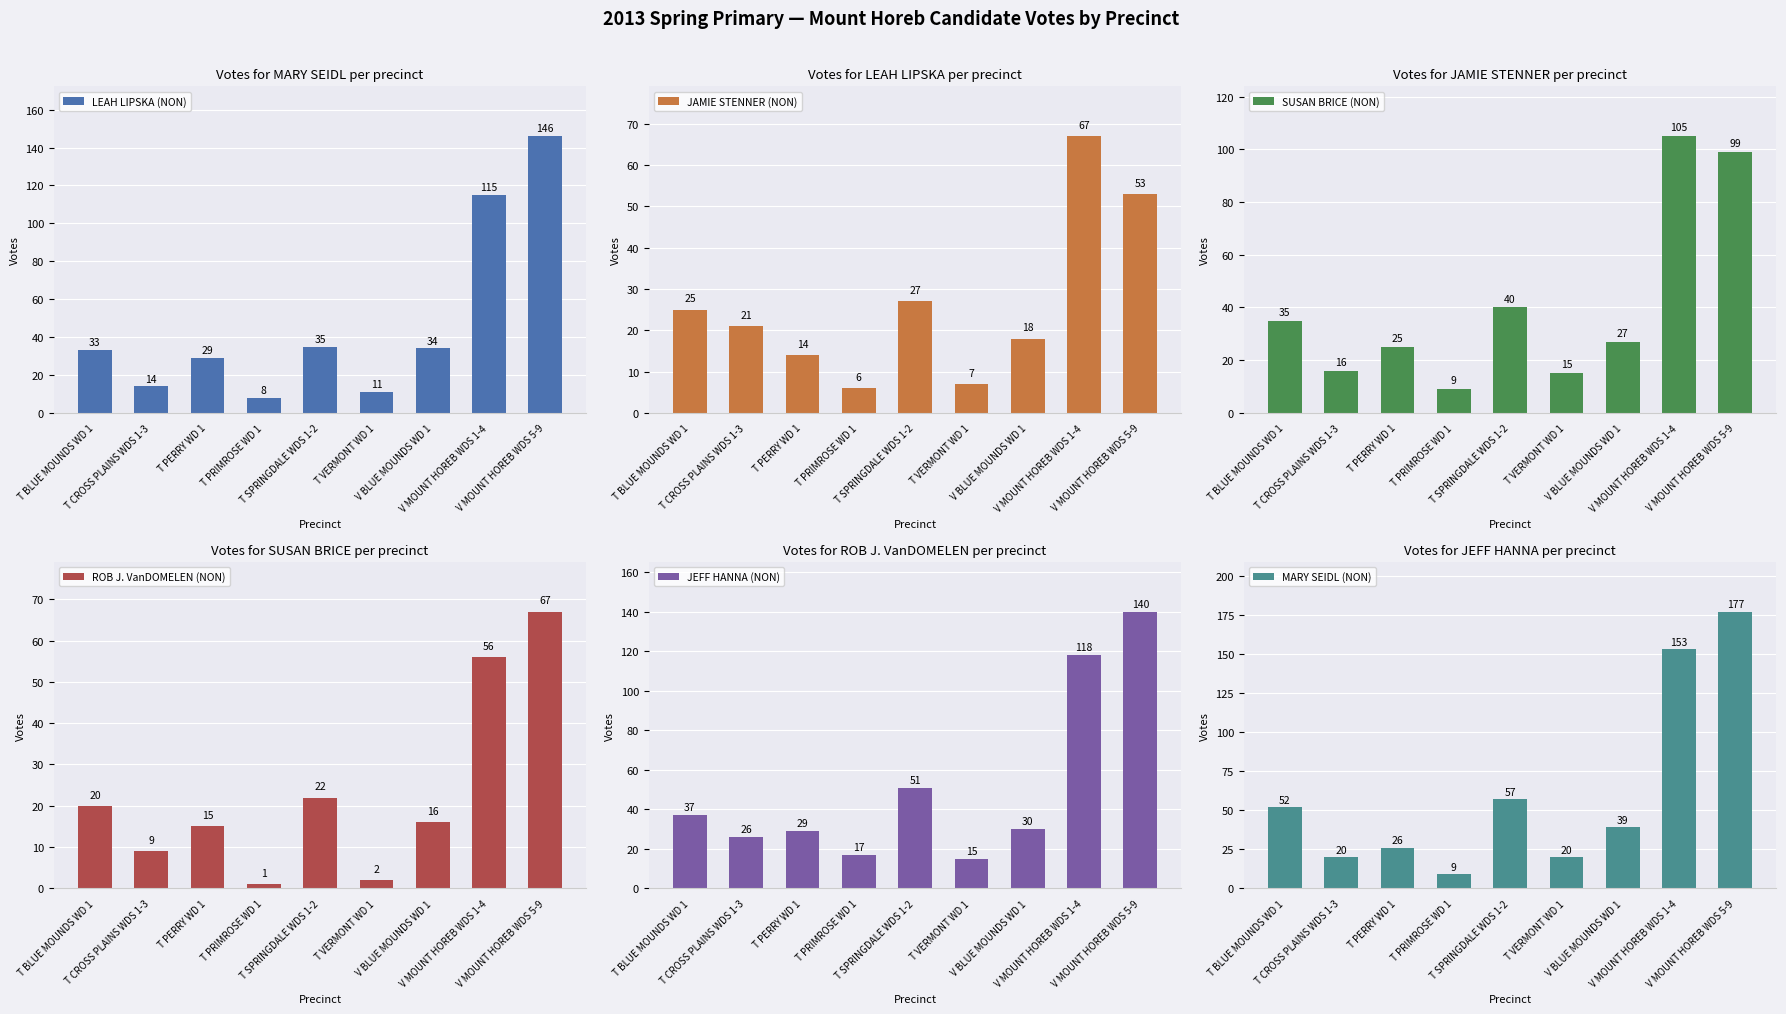

How many series are shown in this chart?

6